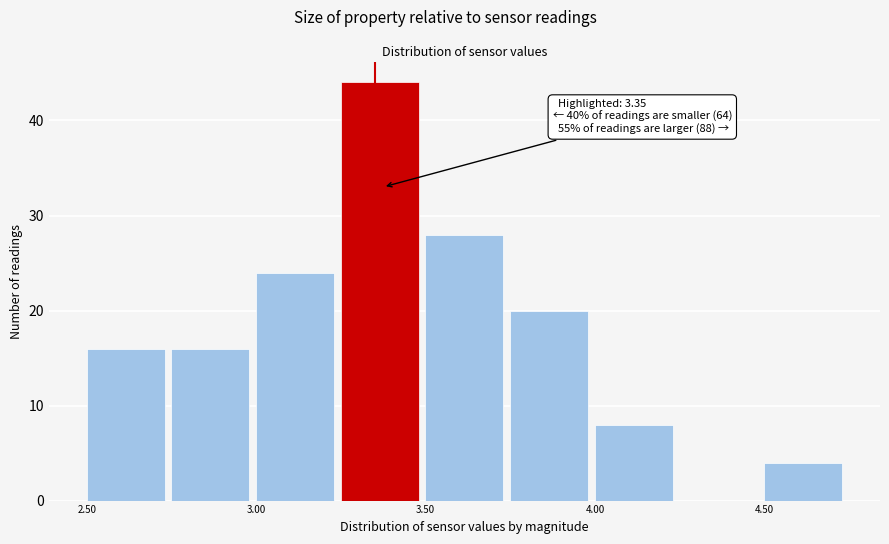

Which range on the x-axis has the tallest bar?

3.25 to 3.50